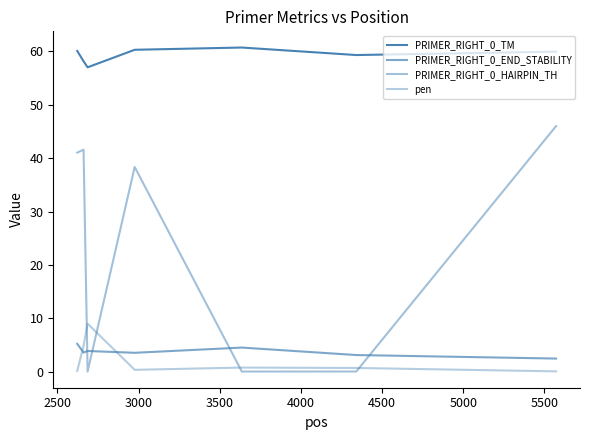

True or false: PRIMER_RIGHT_0_END_STABILITY has more than 2 interior local peaks.

False